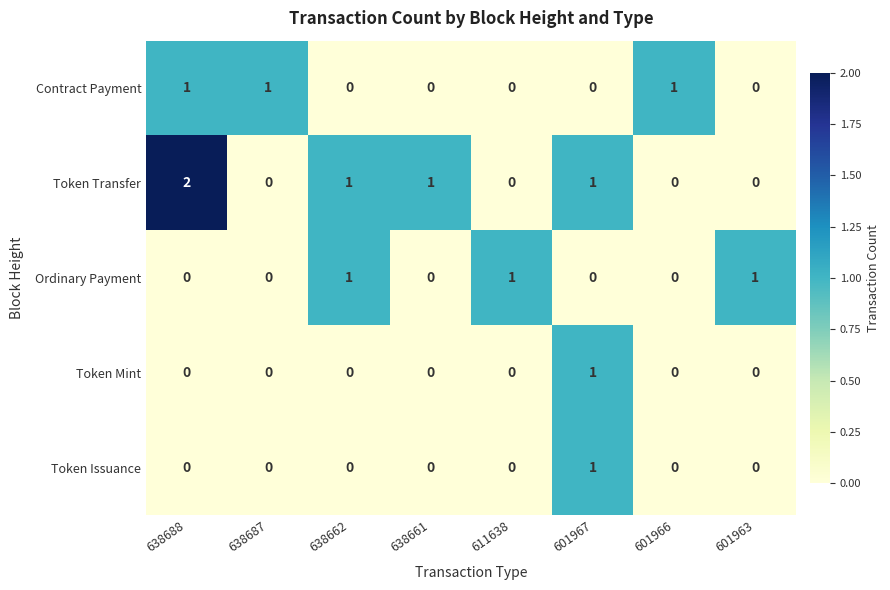

How many Token Mint values are between 0 and 1?

8